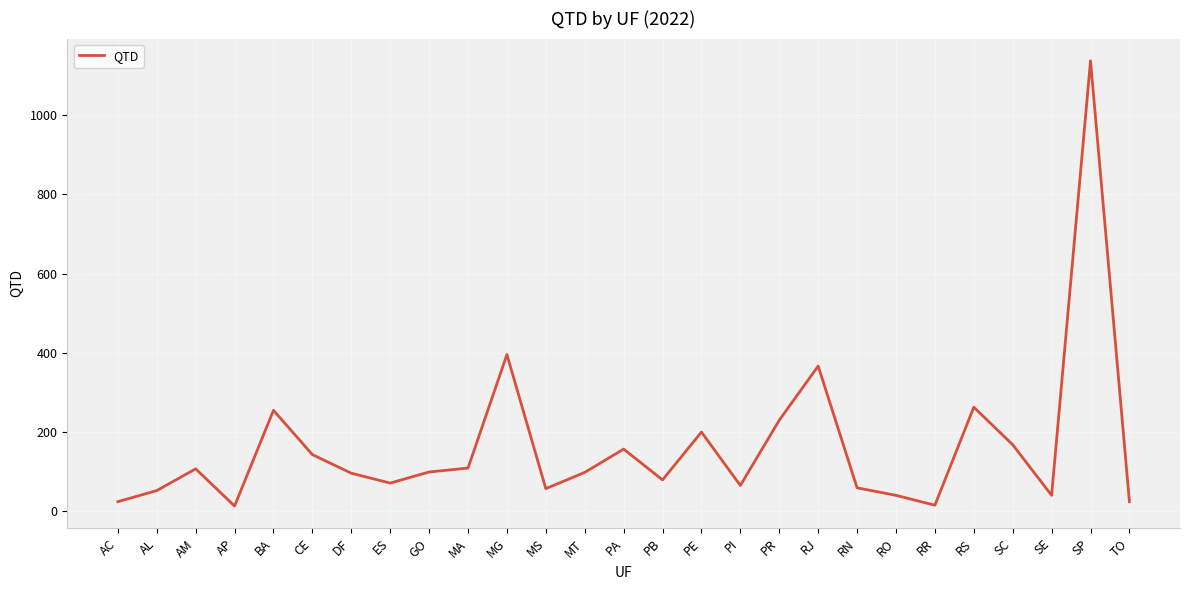

At which category does the chart reach its peak across all series?

SP